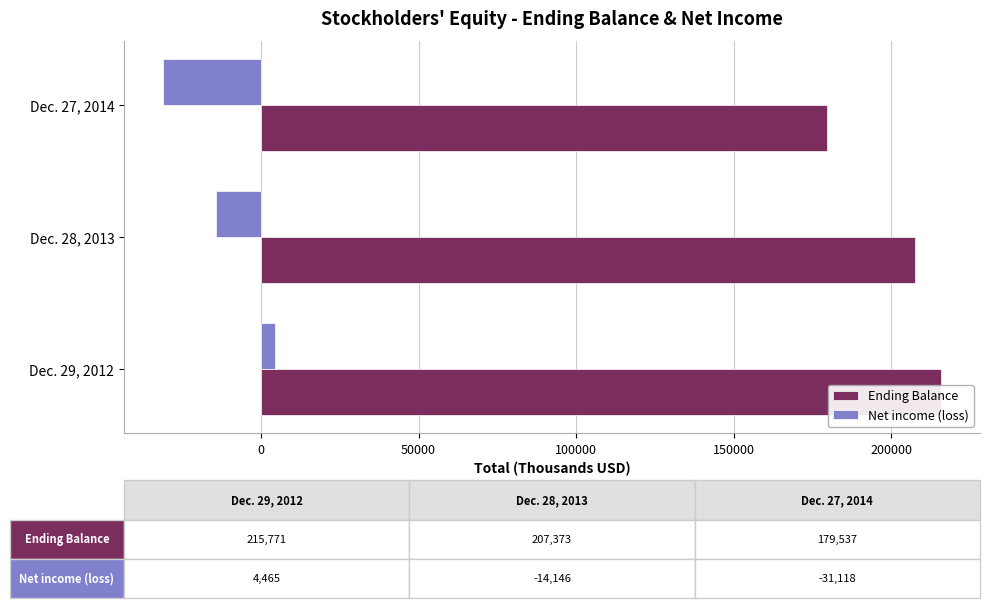

What is the total value across all series at Dec. 28, 2013?

193227